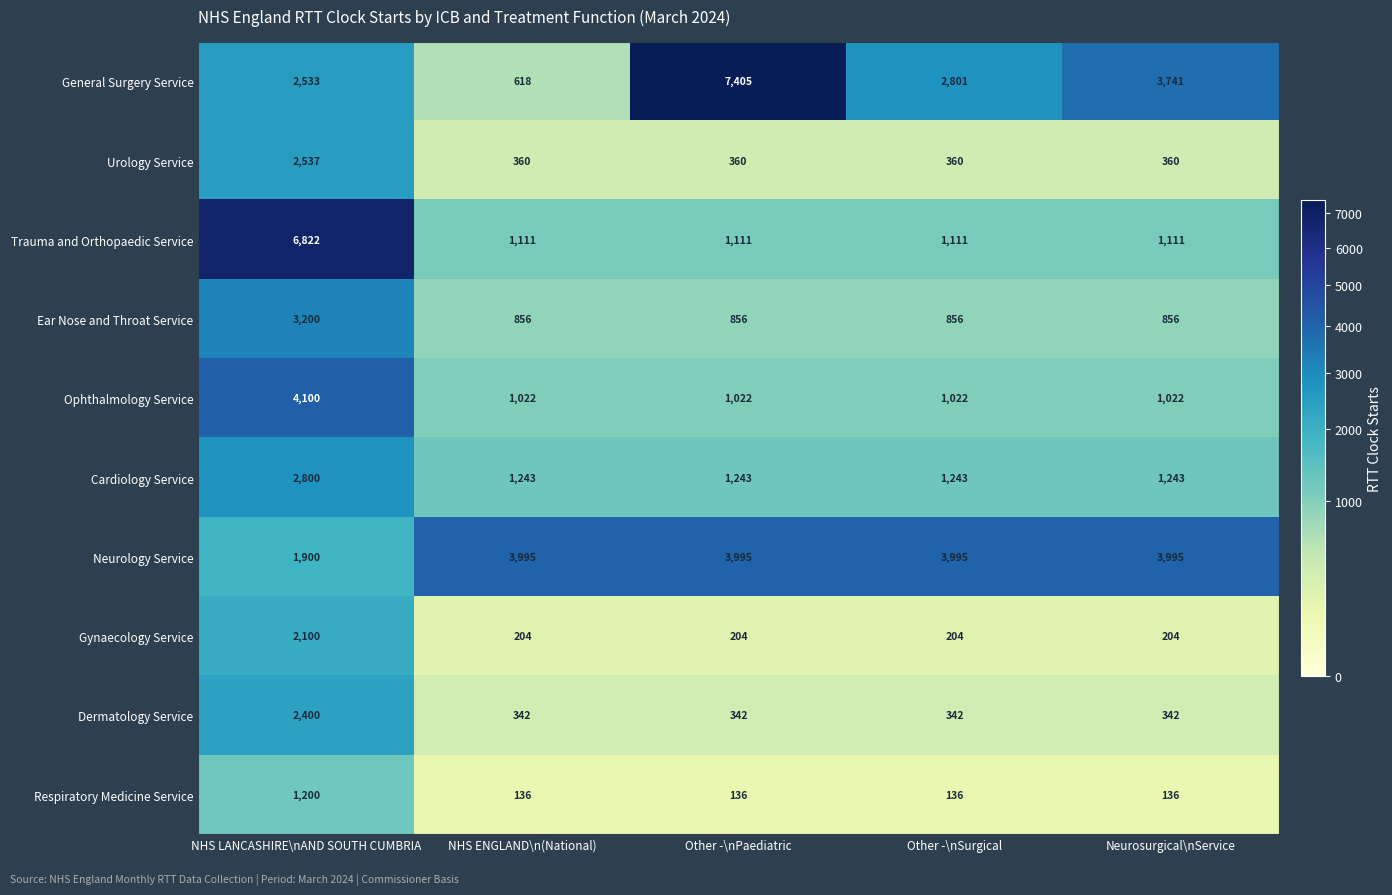

Rank the categories by General Surgery Service value from lowest to highest.

NHS ENGLAND\n(National), NHS LANCASHIRE\nAND SOUTH CUMBRIA, Other -\nSurgical, Neurosurgical\nService, Other -\nPaediatric